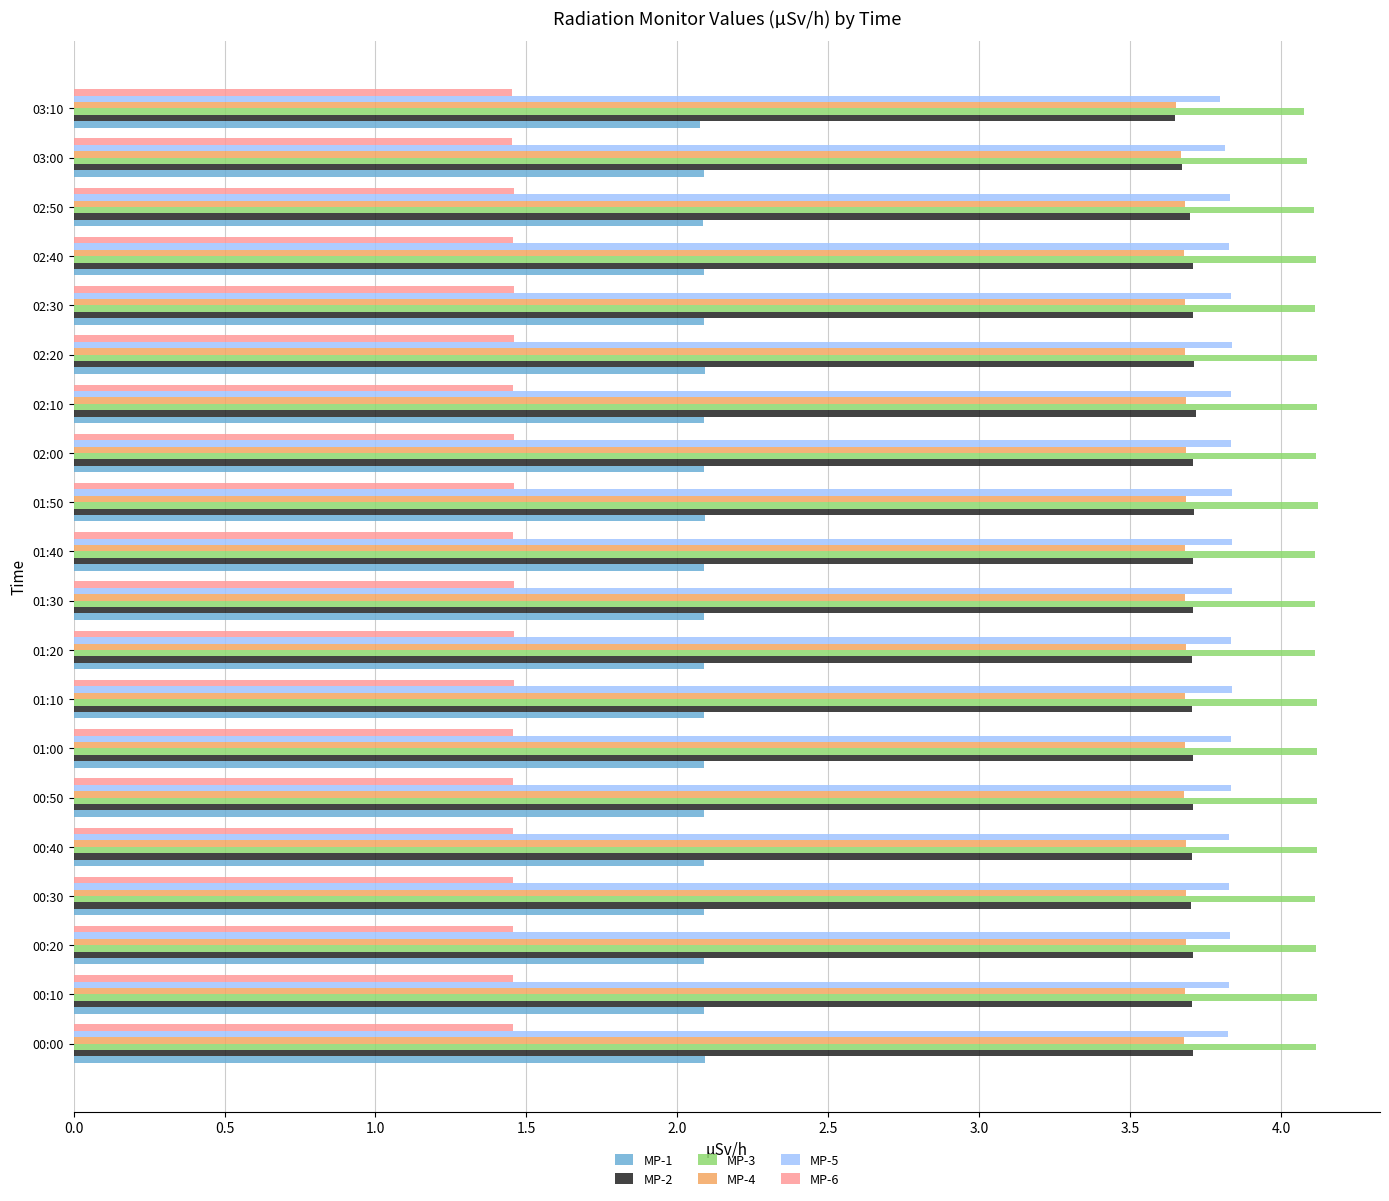

What is the difference between the highest and lowest values at 01:50?

2.7